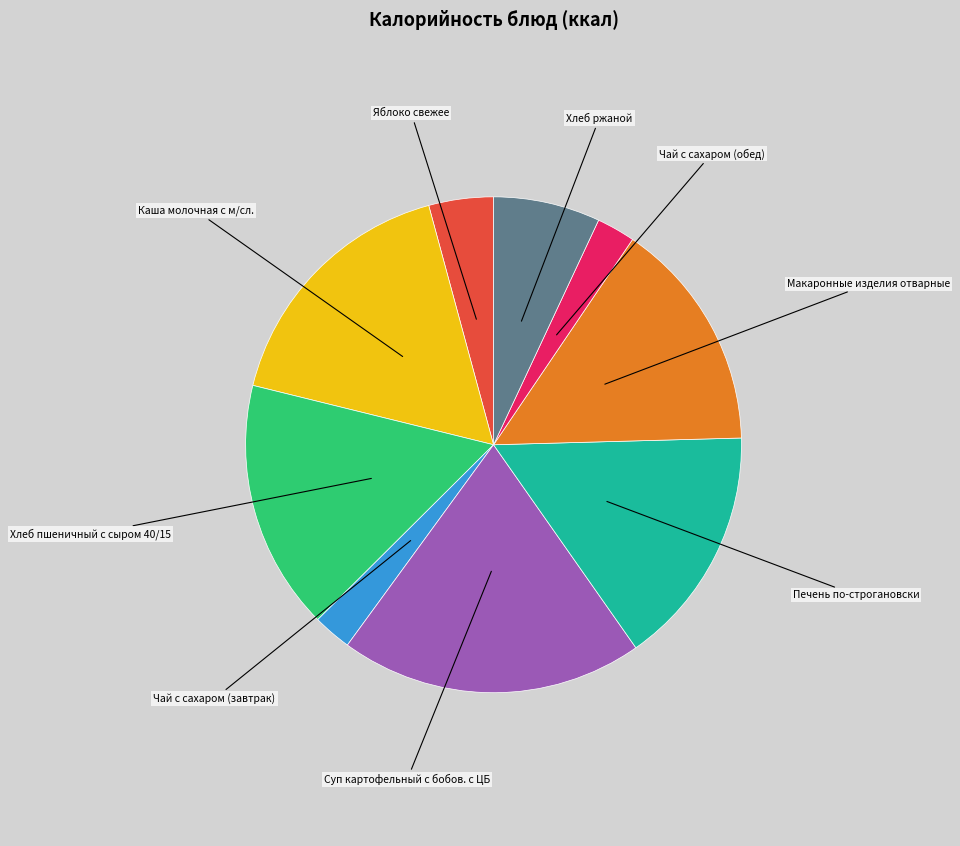

Does any single category account for the majority?

No